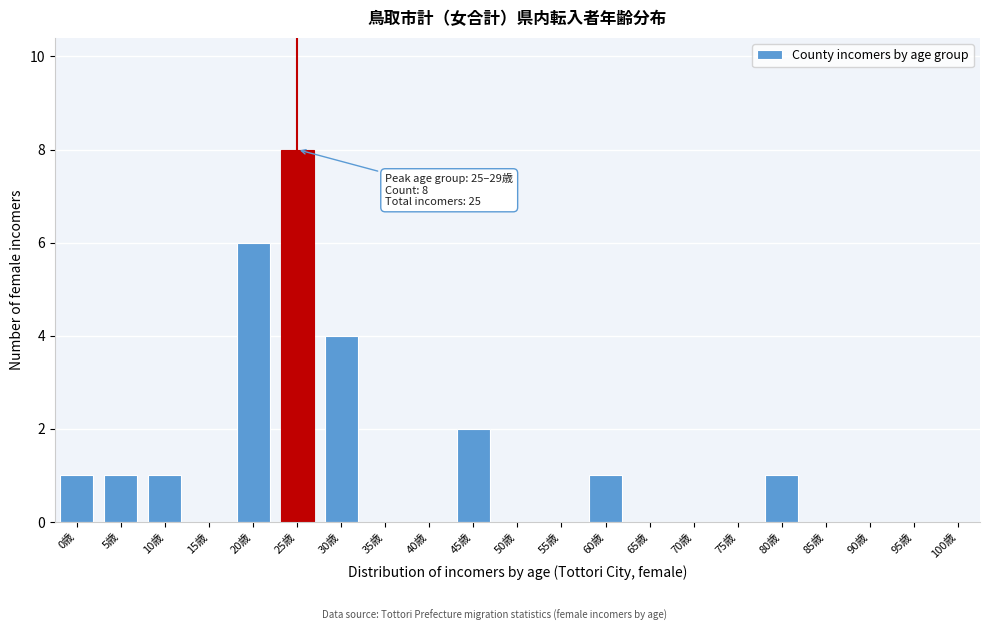

Reading right to left, list all the values displayed in this chart.

100歳=0	95歳=0	90歳=0	85歳=0	80歳=1	75歳=0	70歳=0	65歳=0	60歳=1	55歳=0	50歳=0	45歳=2	40歳=0	35歳=0	30歳=4	25歳=8	20歳=6	15歳=0	10歳=1	5歳=1	0歳=1